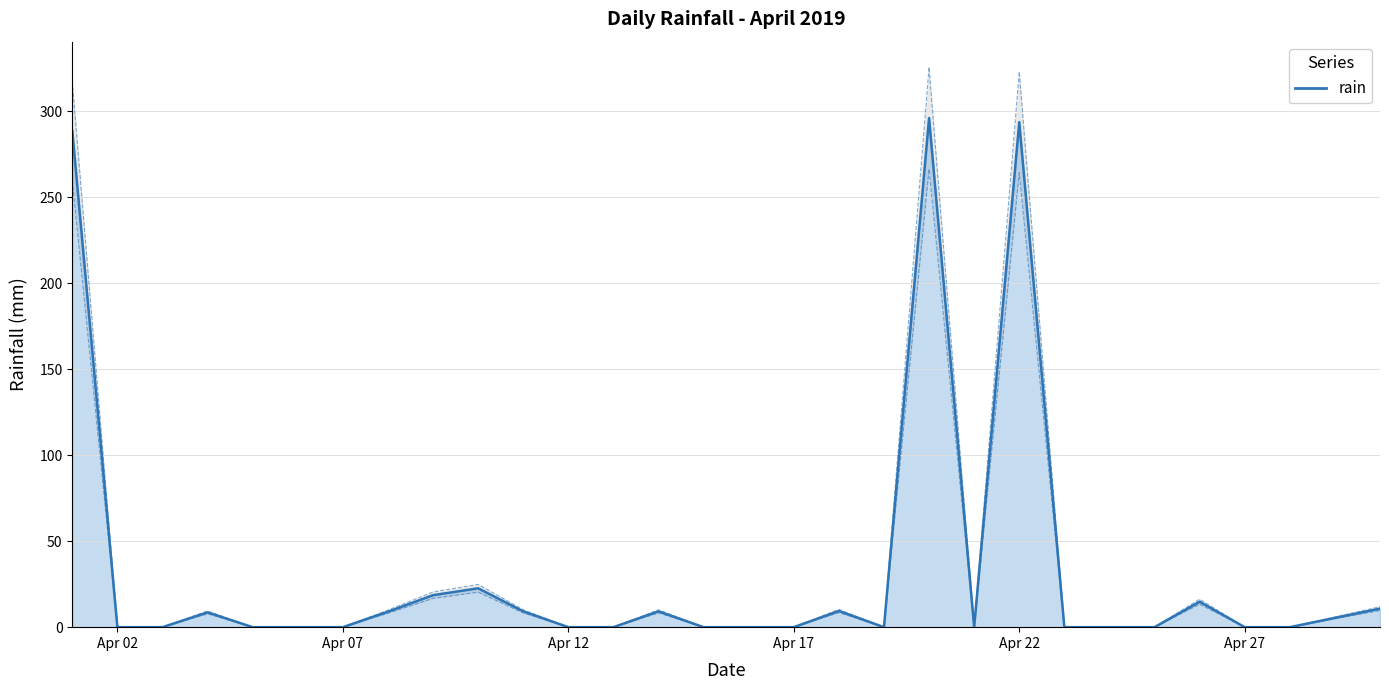

The chart shows a value of 107.0 at 27. True or false?

False